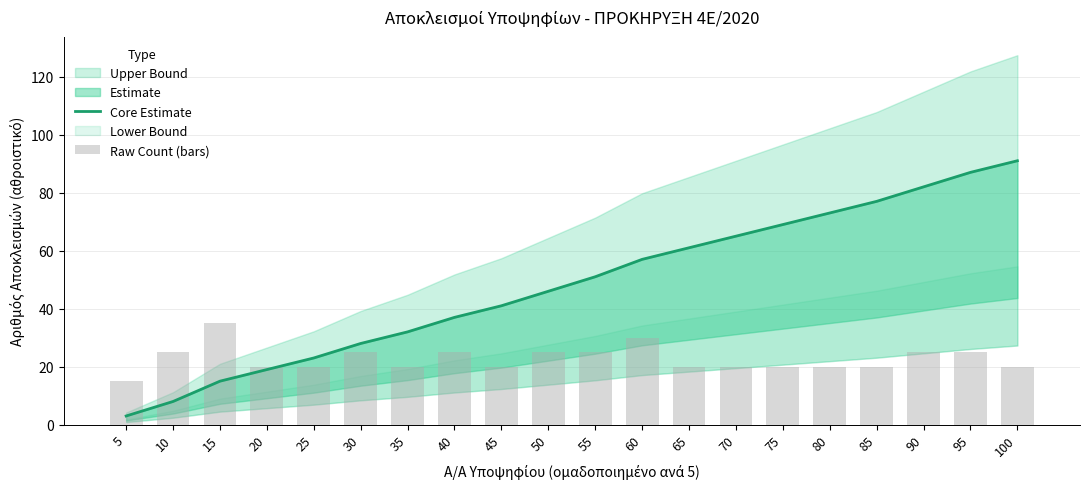

The Core Estimate series shows 3 at 10. True or false?

False